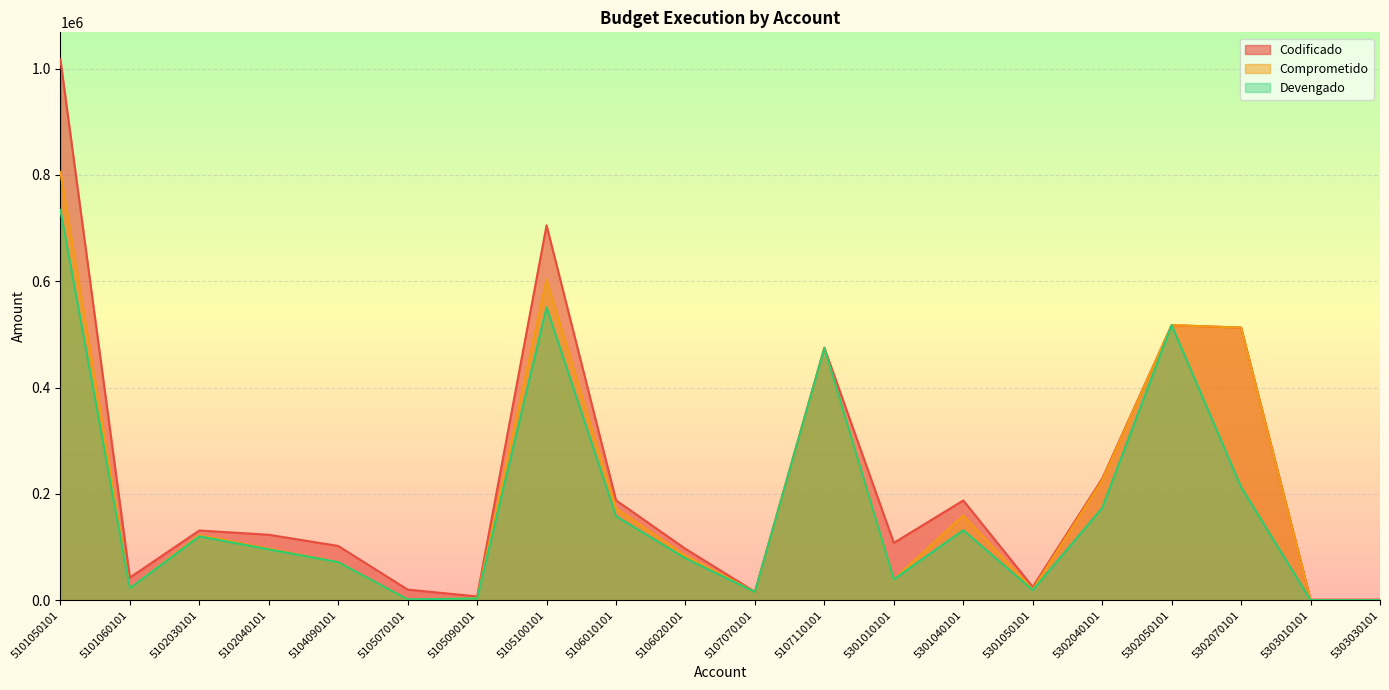

What is the maximum value shown in the chart?

1017499.4